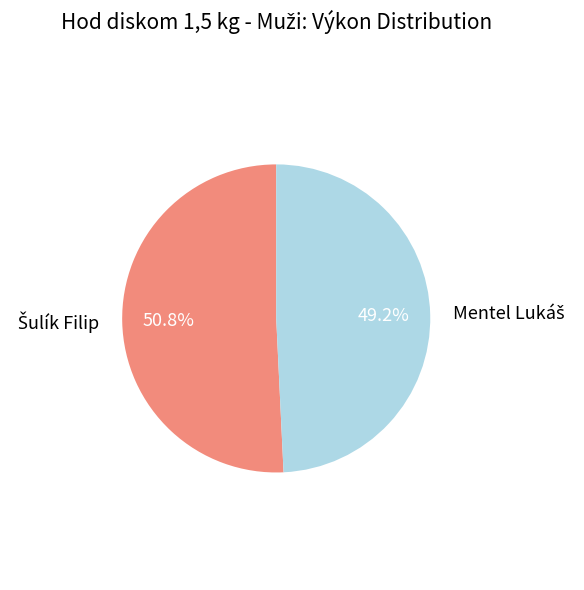

Is there any slice that represents more than half of the pie?

Yes